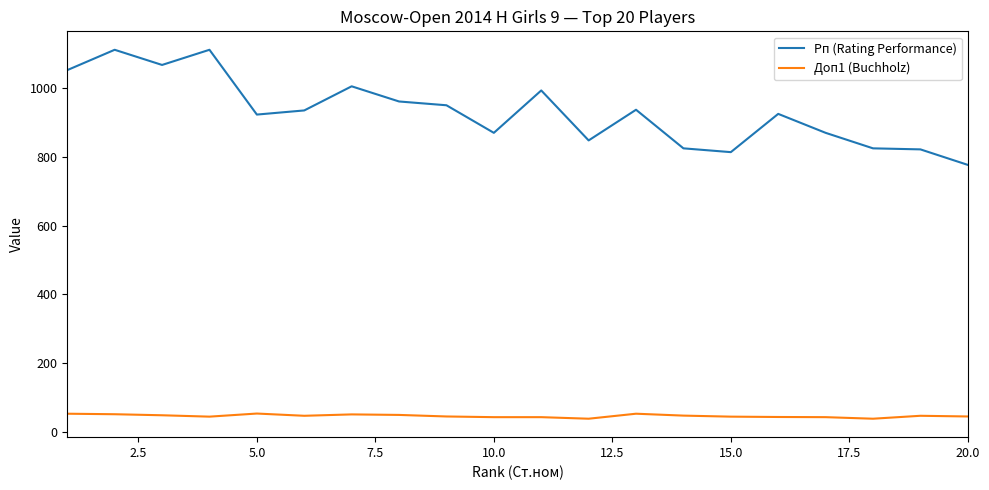

At how many categories does at least one series exceed 914?

12